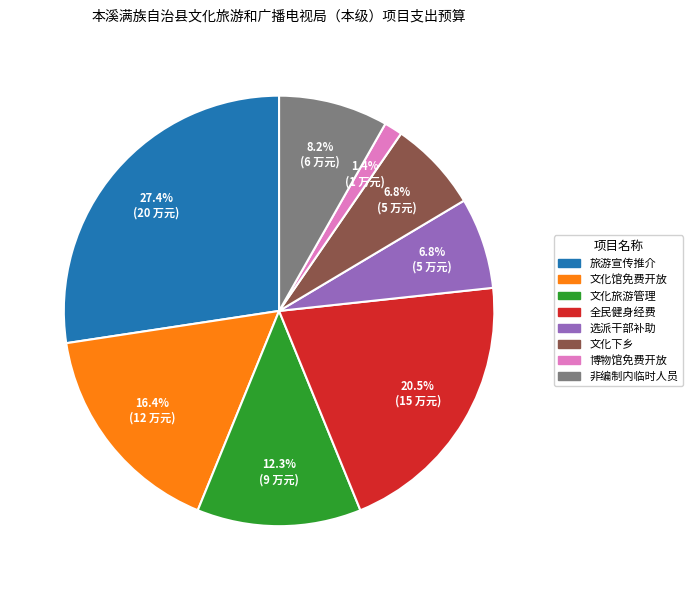

Is there any slice that represents more than half of the pie?

No